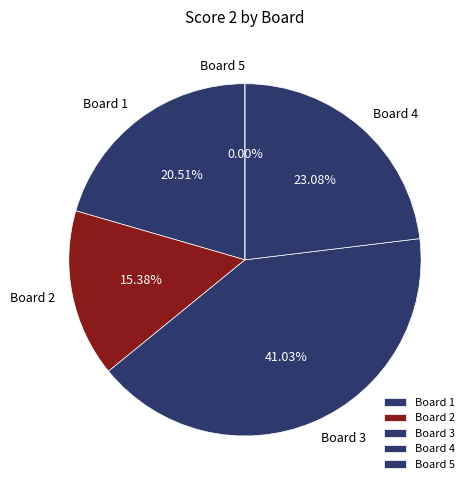

What is the change in value from Board 4 to Board 5?

-9